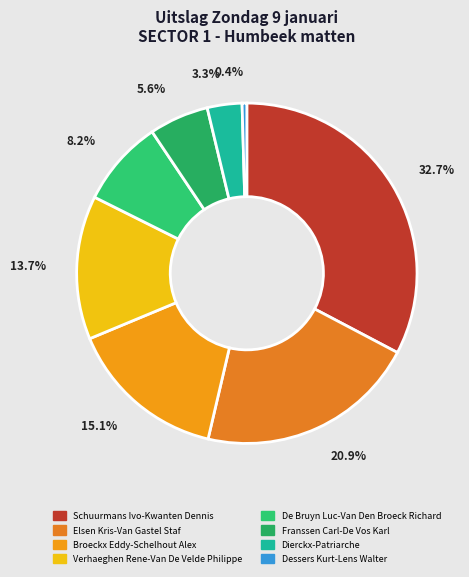

How many slices are in this pie chart?

8